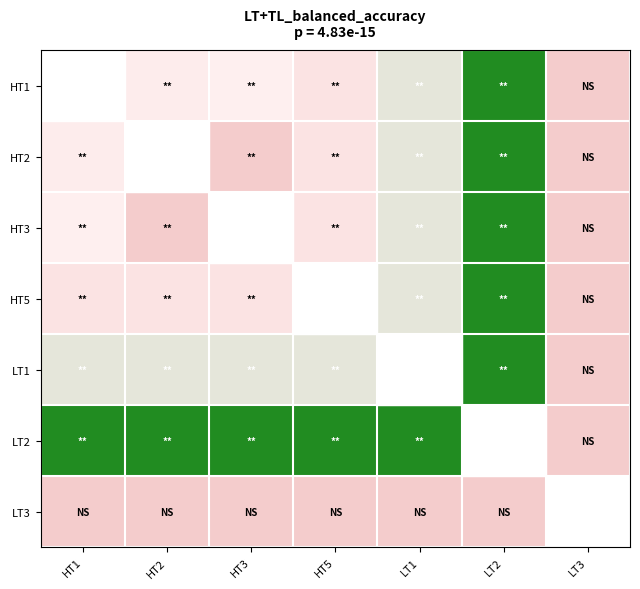

What is the spread (max minus min) of values at LT1?

4001892.5